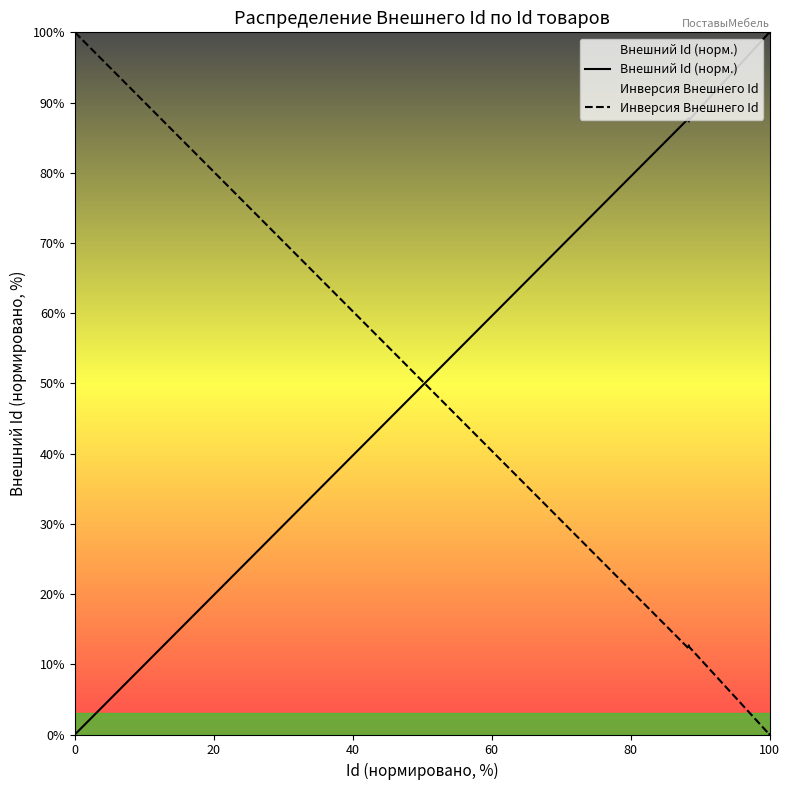

How many interior local peaks does the Инверсия Внешнего Id series have?

3